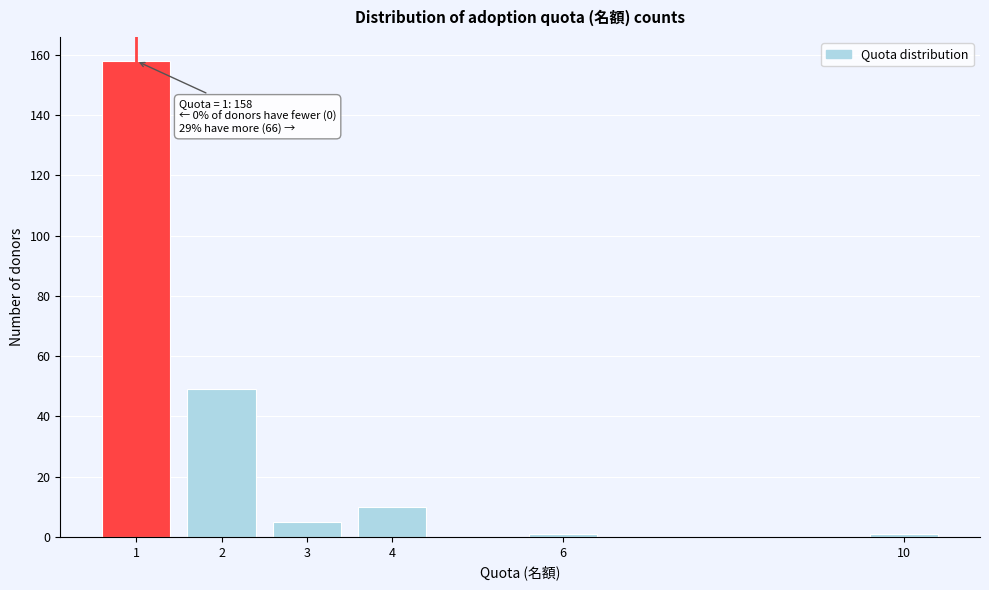

Reading right to left, list all the values displayed in this chart.

1	1	10	5	49	158